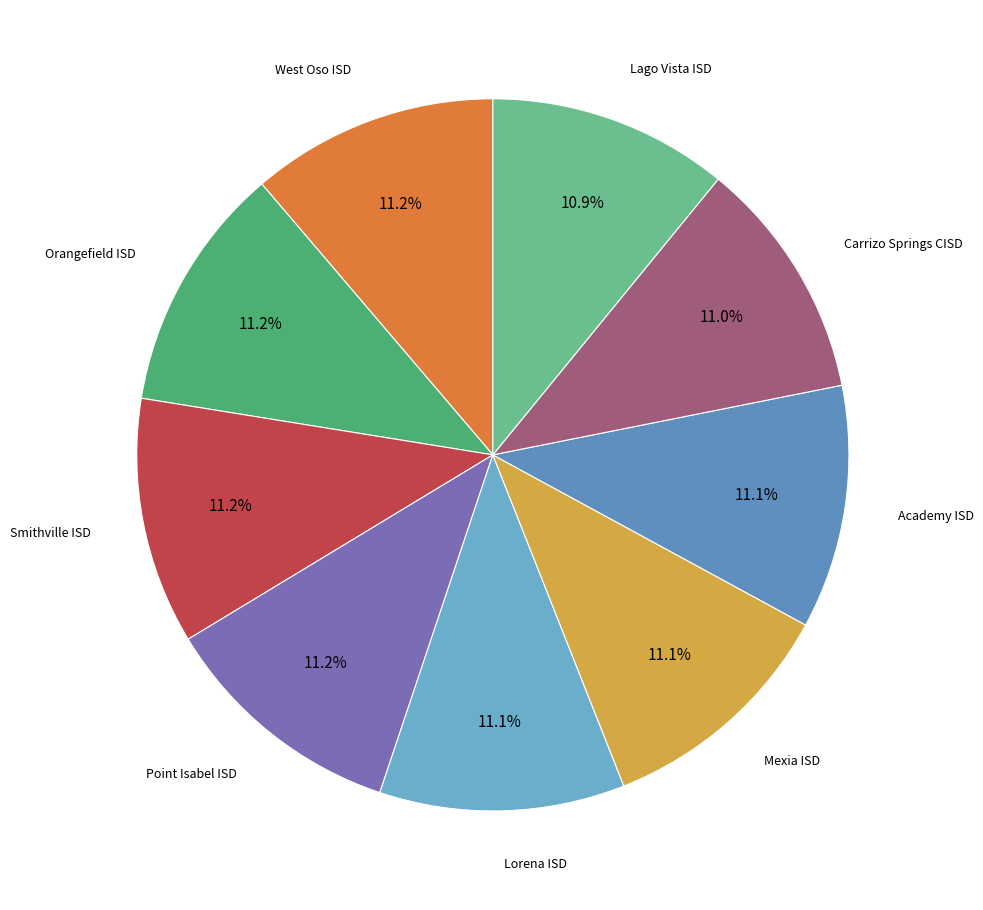

Is there any slice that represents more than half of the pie?

No